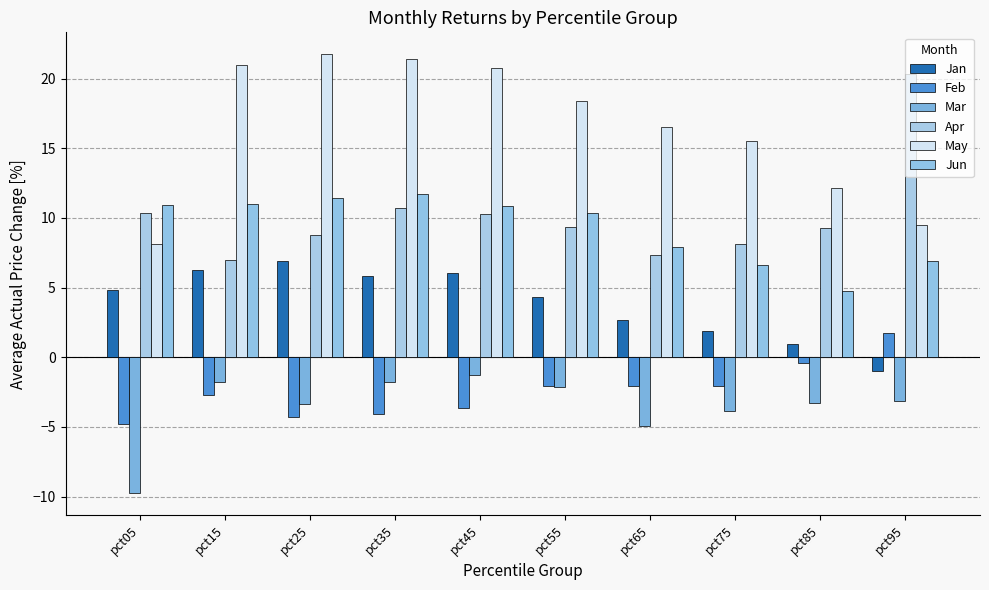

Is the value of May at pct55 greater than the value of Mar at pct35?

Yes